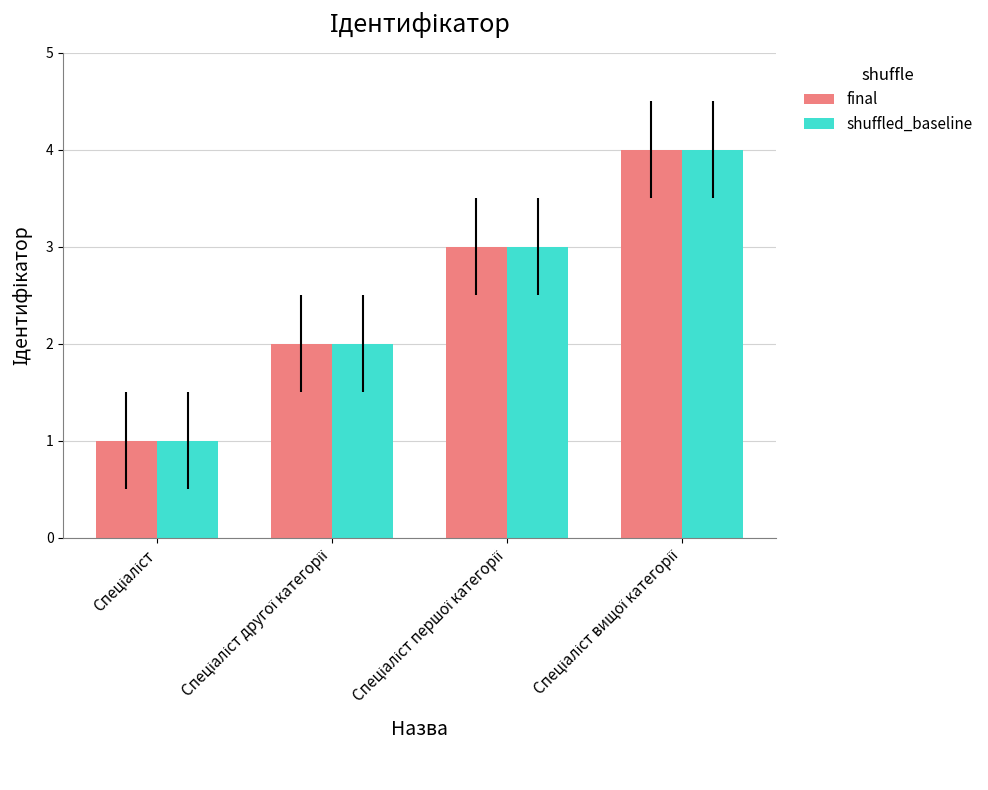

What is the sum of all final values?

10